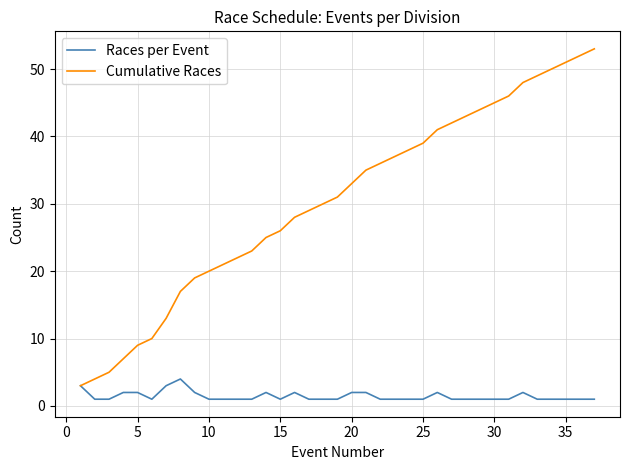

What is the greatest value displayed?

53